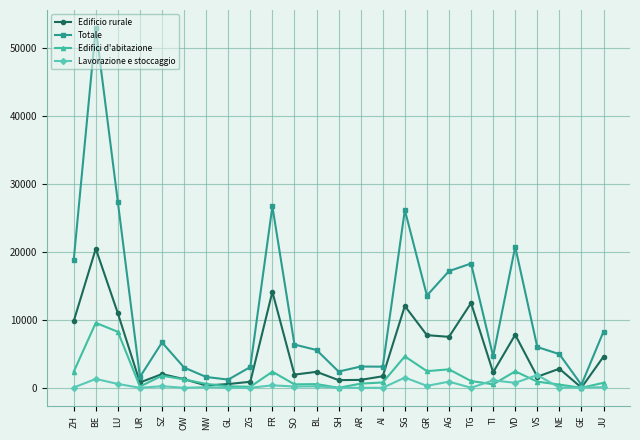

At which category does Totale reach its first local peak?

BE